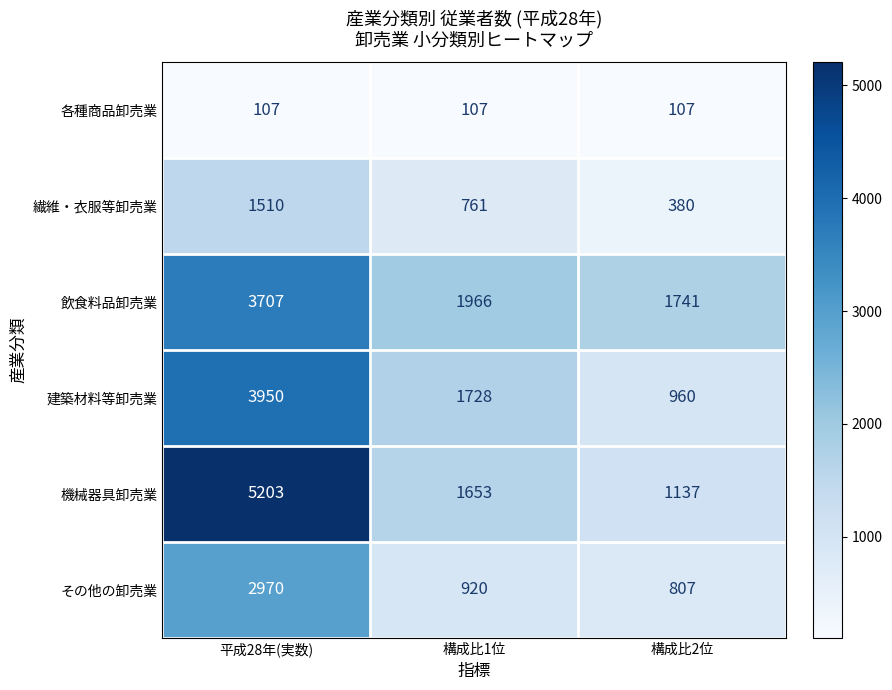

What is the sum of the 建築材料等卸売業 values at 平成28年(実数) and 構成比2位?

4910